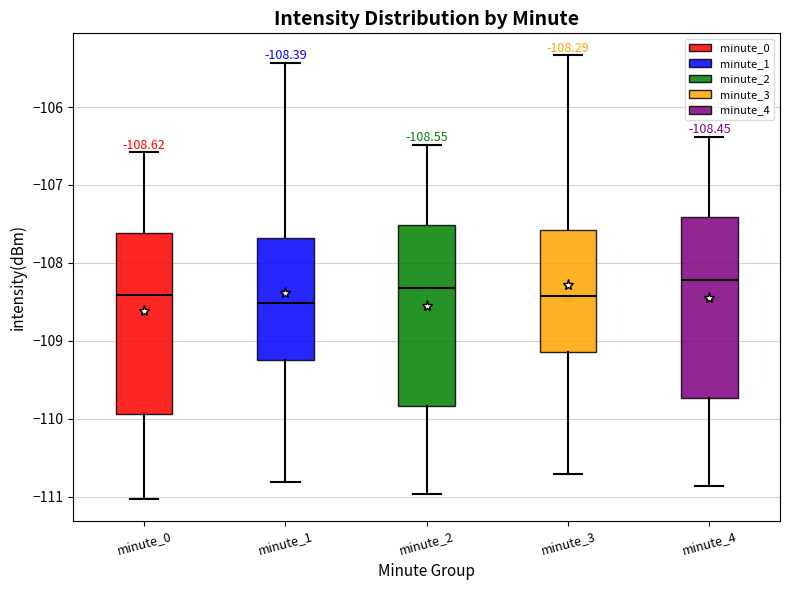

Which box has the highest median line?

minute_4